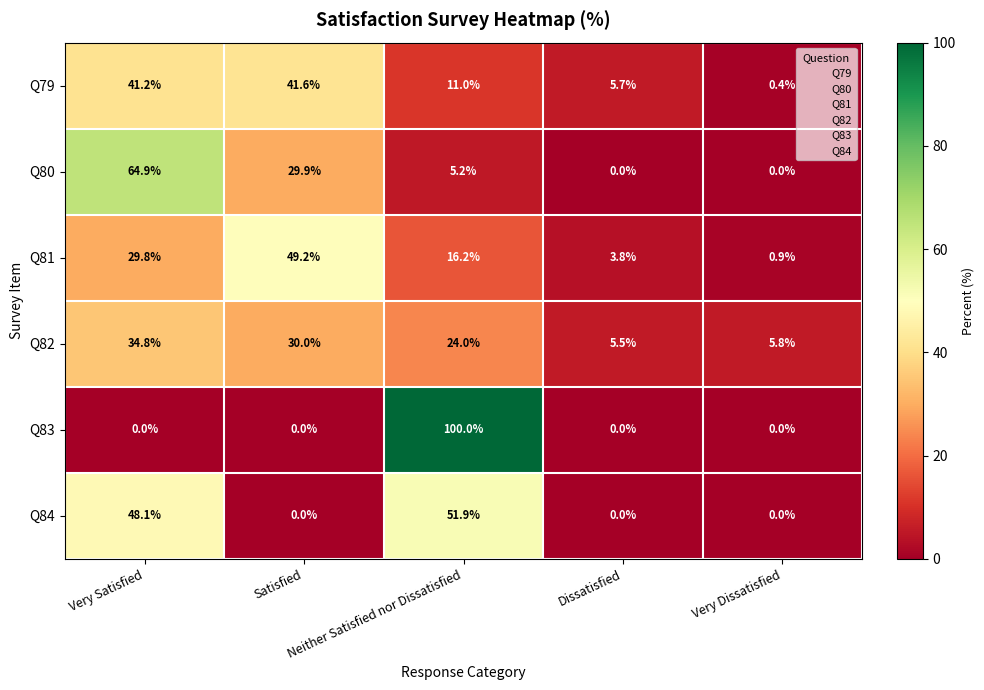

How many series are shown in this chart?

6